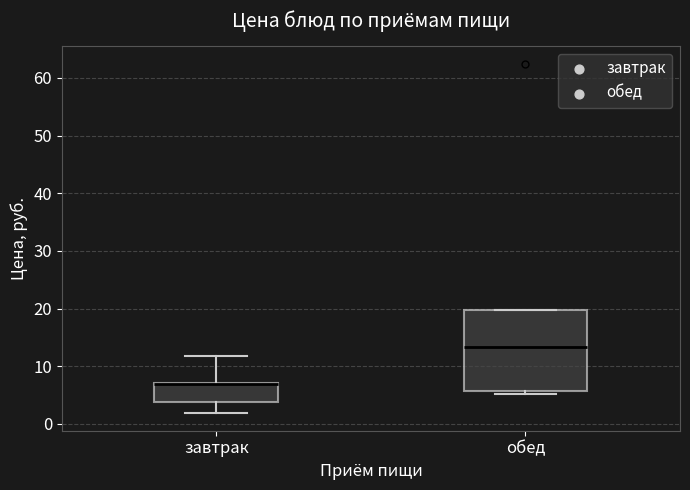

Where does the lower whisker of the box for завтрак end on the y-axis? The values are not printed on the chart, so give them approximately, as read against the axis.

2